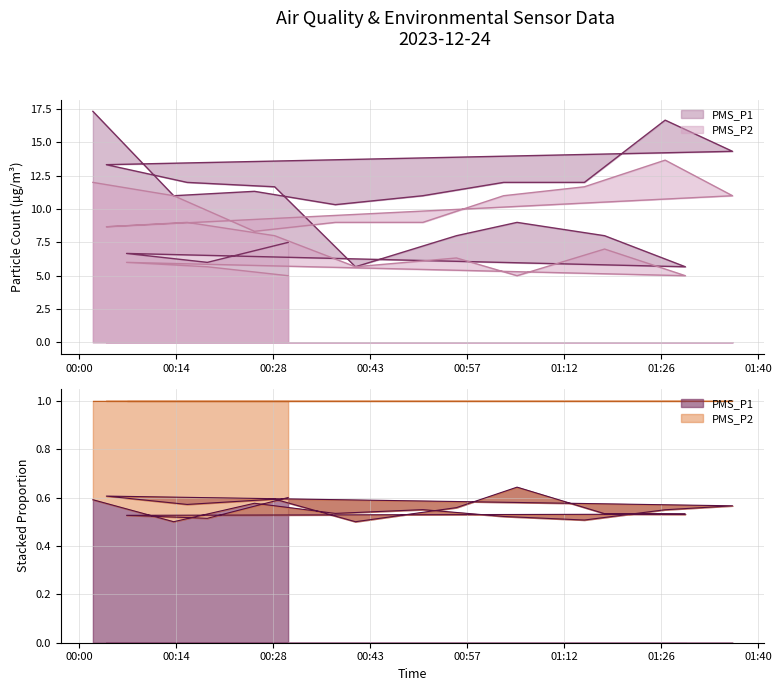

What is the sum of the PMS_P1 values at 2023/12/24 00:02 and 2023/12/24 01:03?

29.3